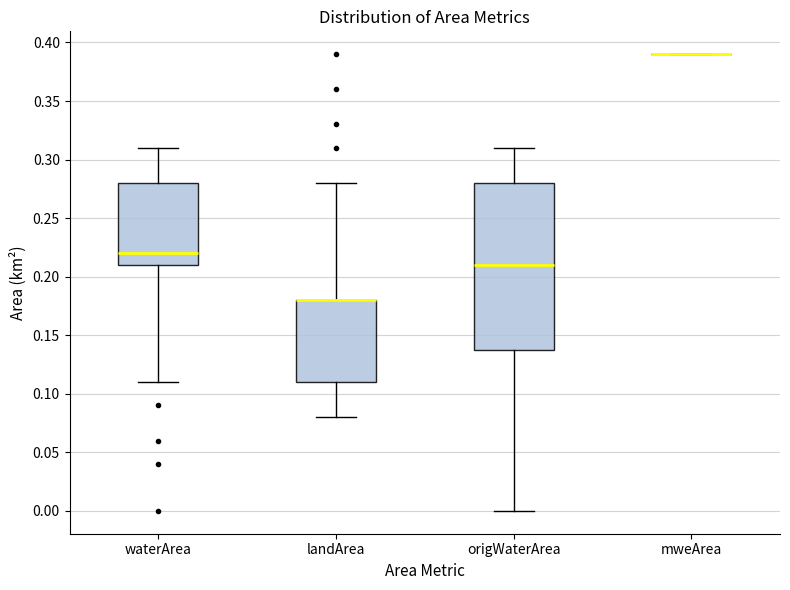

Comparing the boxes themselves (not the whiskers), which one is the tallest?

origWaterArea